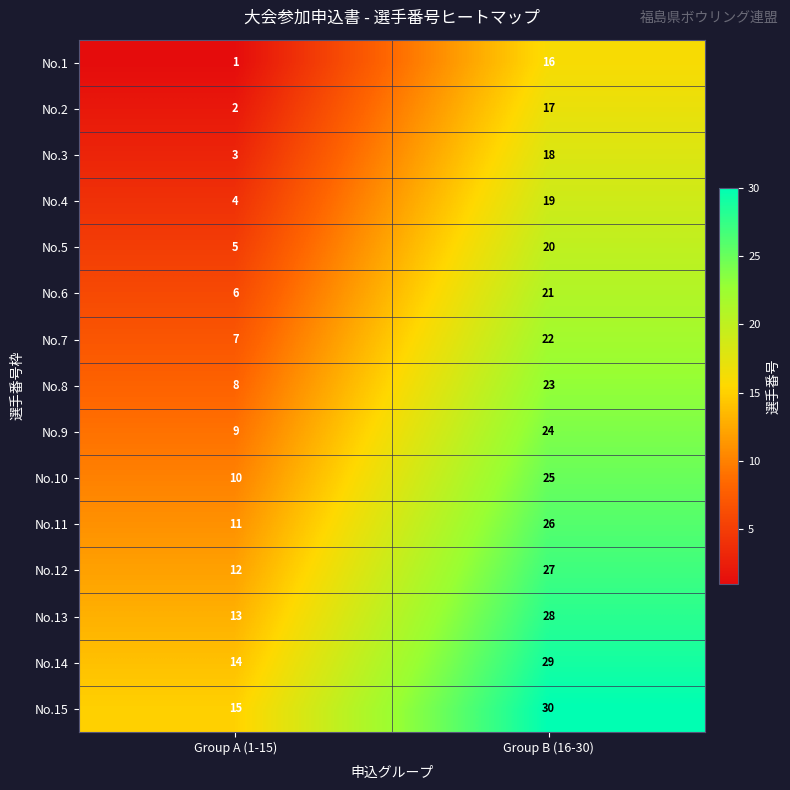

What is the sum of all No.10 values?

35